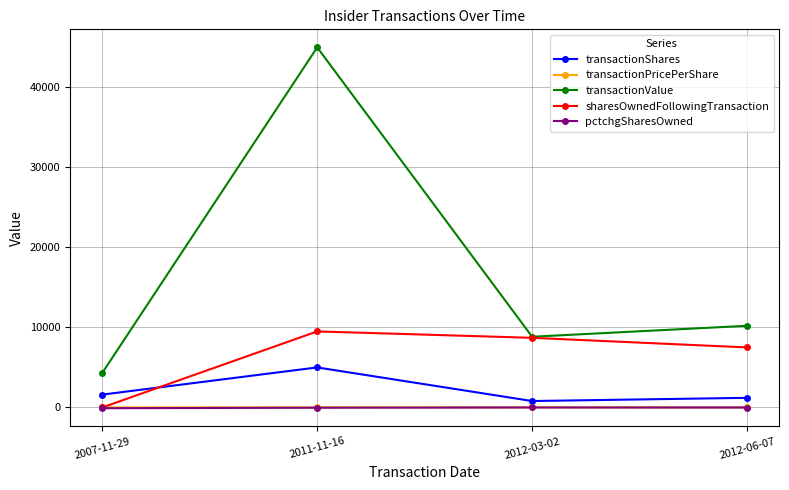

Which series changed the most between 2007-11-29 and 2011-11-16?

transactionValue